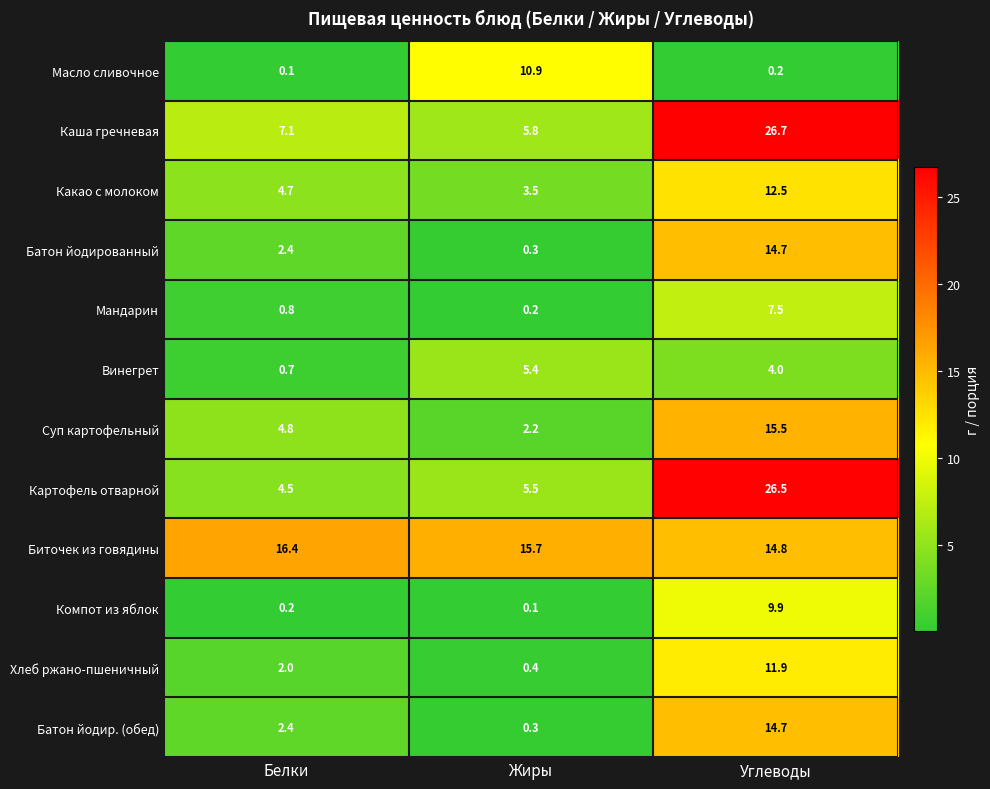

What is the smallest value displayed?

0.1